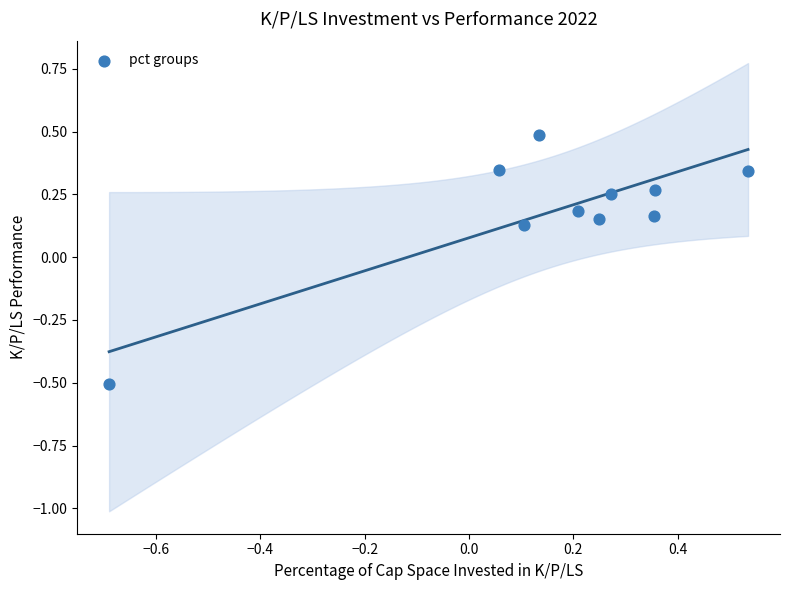

What is the range of X values (max minus min)?

1.2